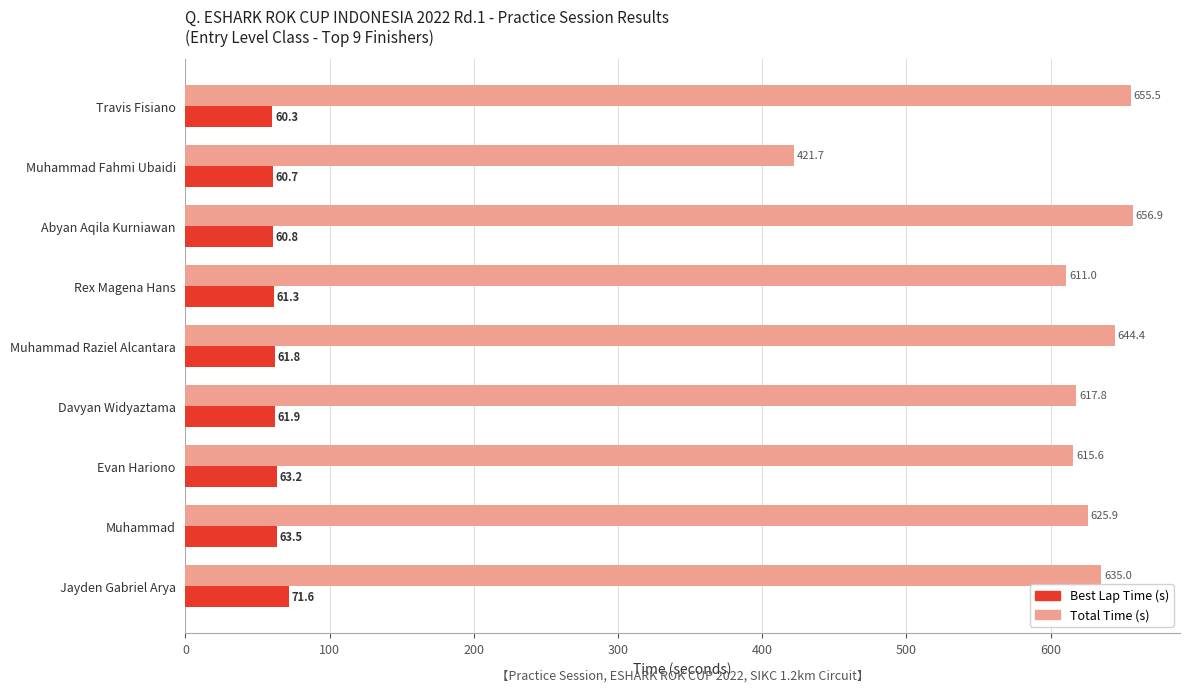

List the labels in order of Best Lap Time (s) value, smallest first.

Travis Fisiano, Muhammad Fahmi Ubaidi, Abyan Aqila Kurniawan, Rex Magena Hans, Muhammad Raziel Alcantara, Davyan Widyaztama, Evan Hariono, Muhammad, Jayden Gabriel Arya